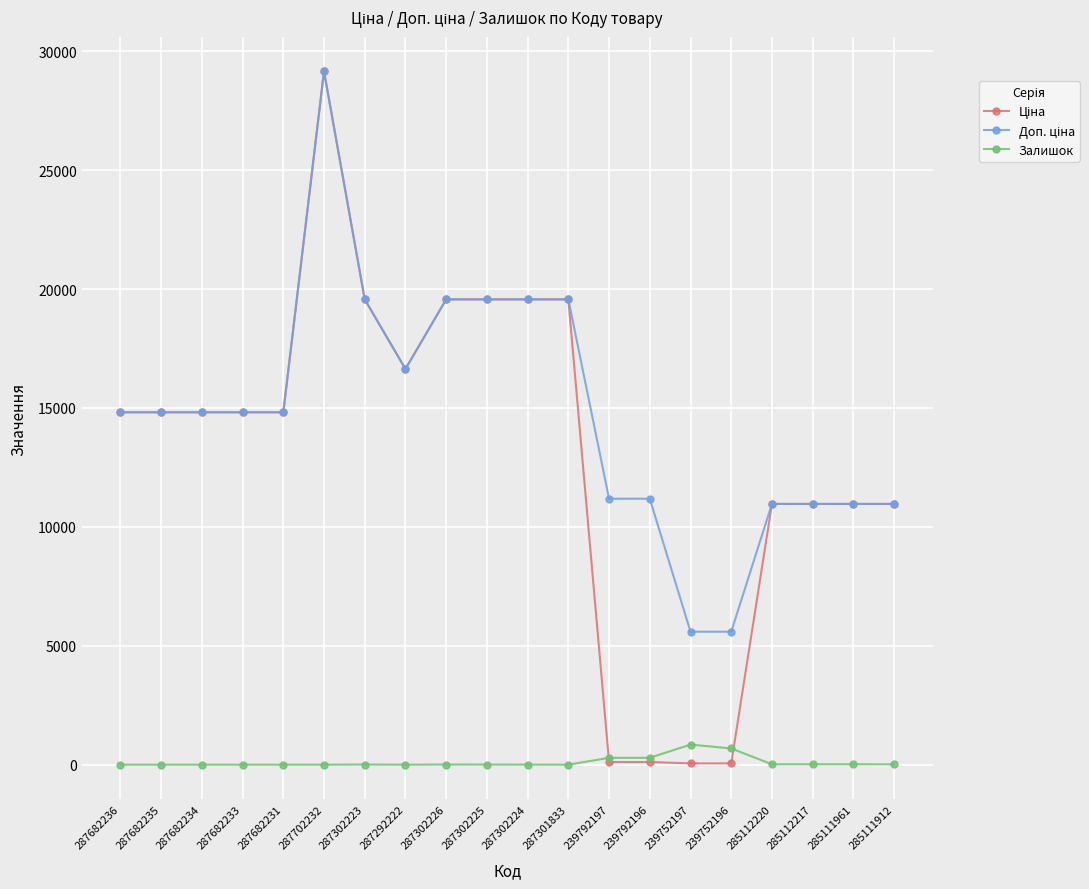

True or false: Залишок has a value of 0.0 at 287292222.

True